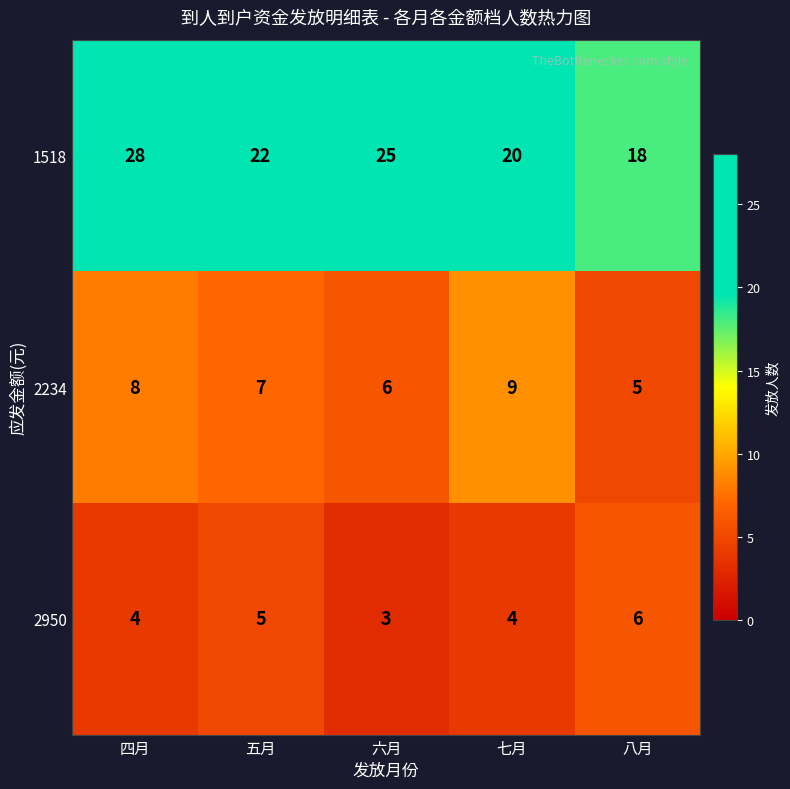

Which series has the widest spread of values?

1518